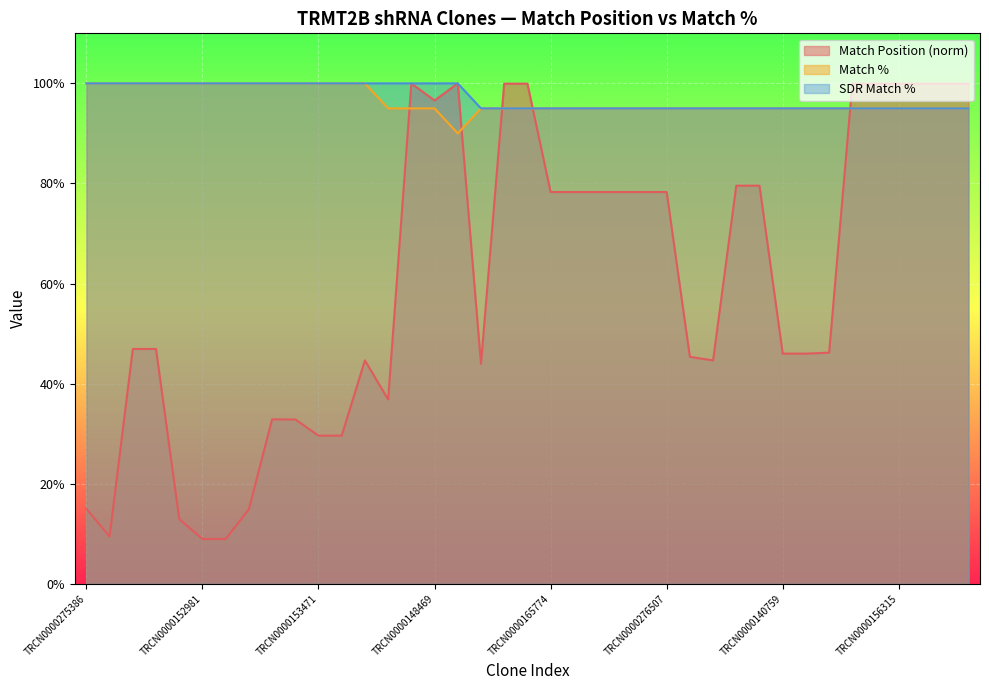

At which category does the chart reach its minimum across all series?

TRCN0000152981